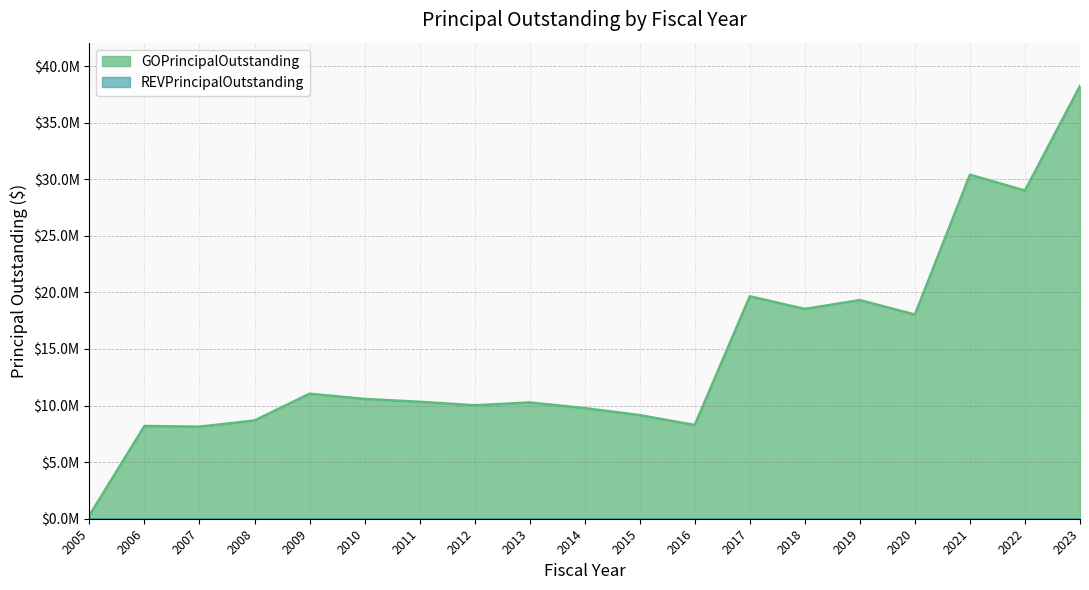

What is the average value?

14631737